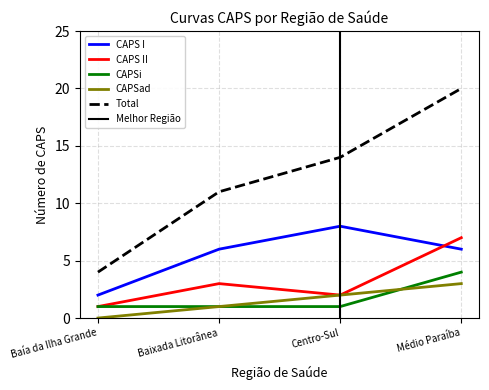

At which category is the sum across all series the highest?

Médio Paraíba